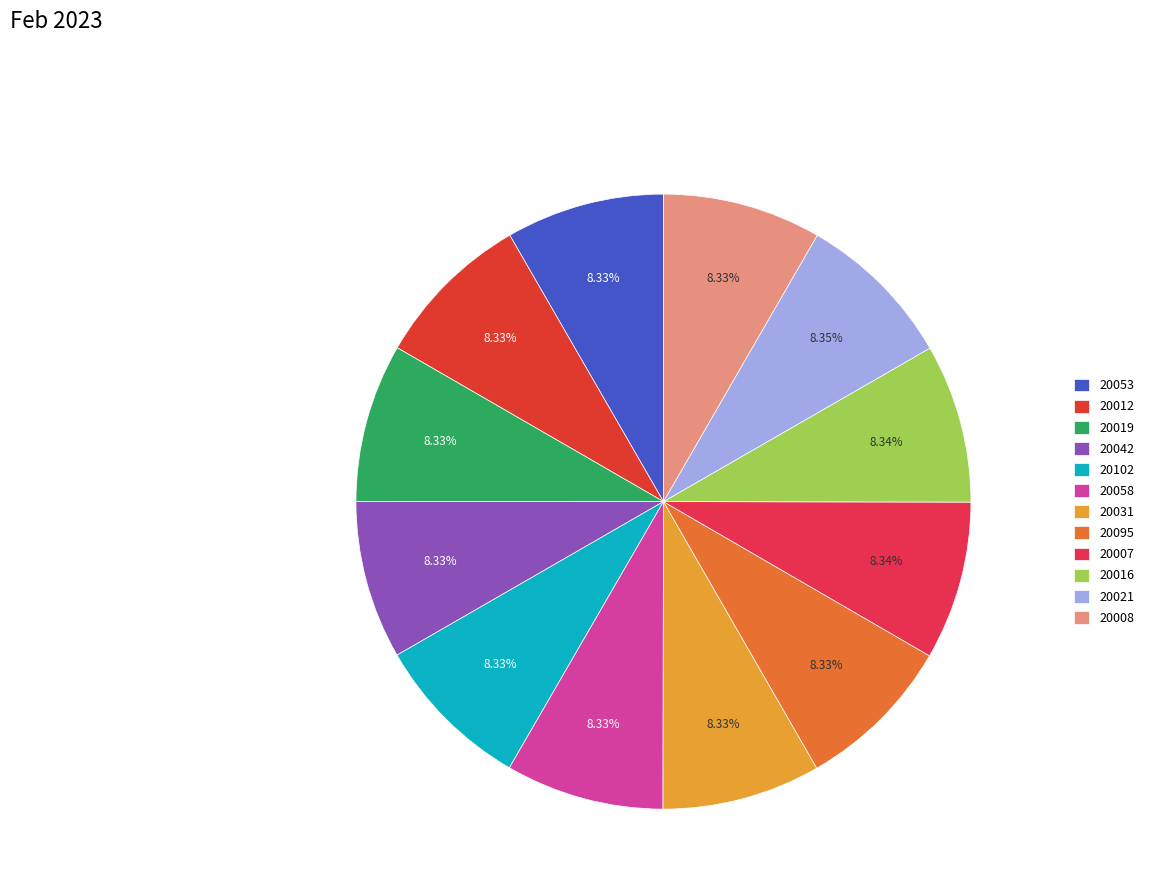

Does 20058 account for over 50% of the chart?

No